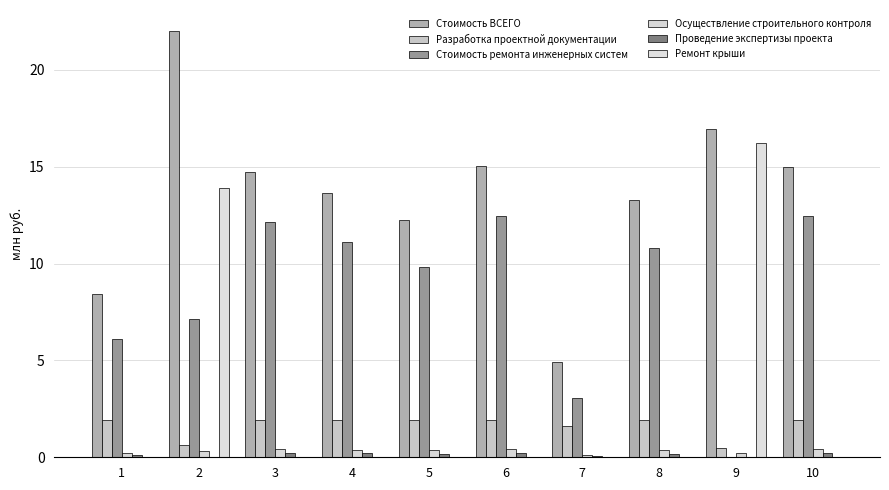

Between 2 and 7, which series saw the biggest shift?

Стоимость ВСЕГО